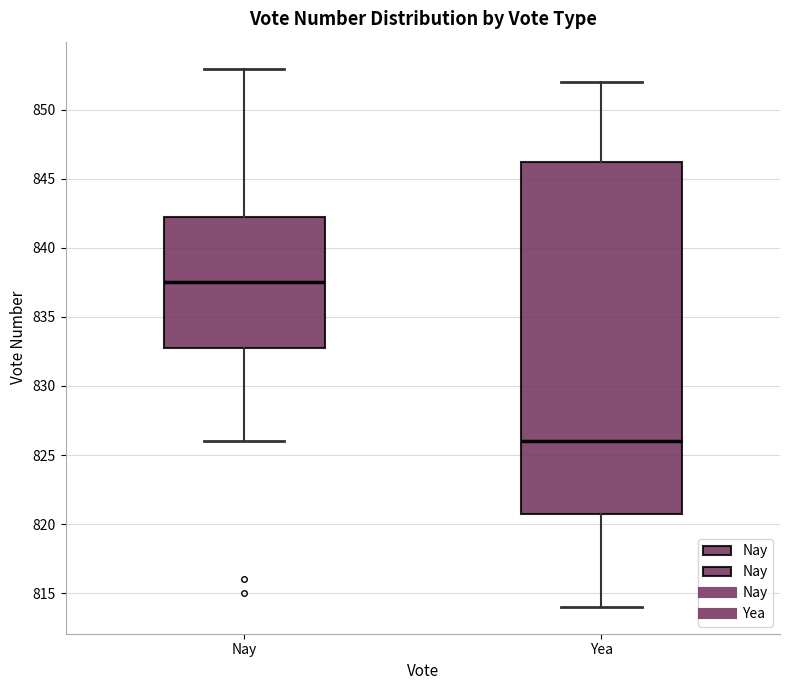

Comparing the boxes themselves (not the whiskers), which one is the tallest?

Yea